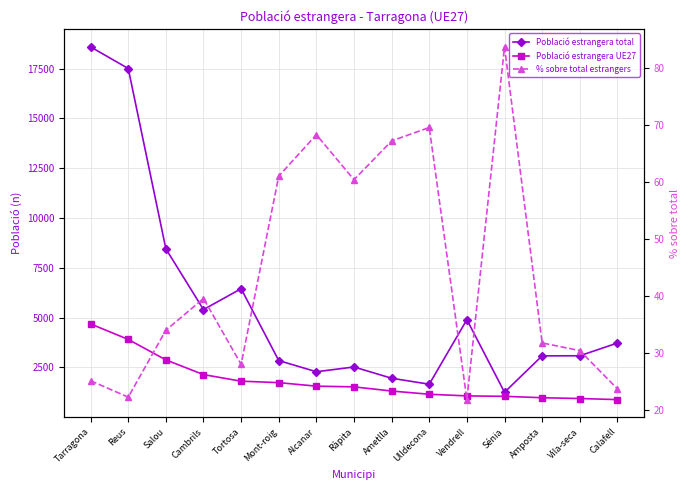

What is the difference between the second highest and minimum values in the Població estrangera total series?

16247.0